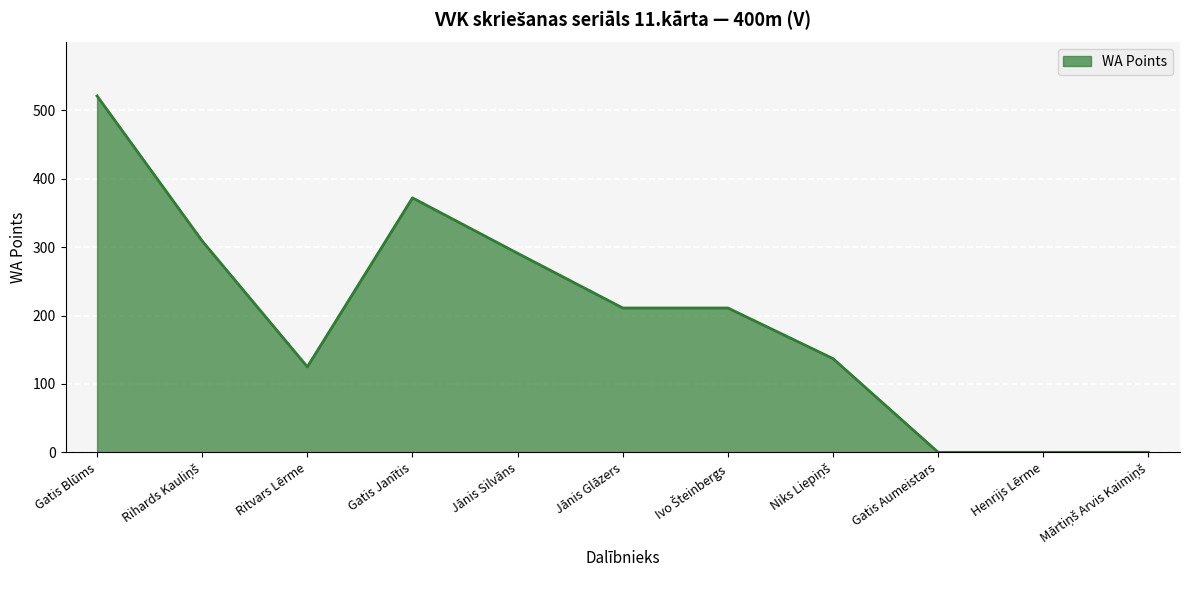

The chart shows a value of 372 at Gatis Janītis. True or false?

True